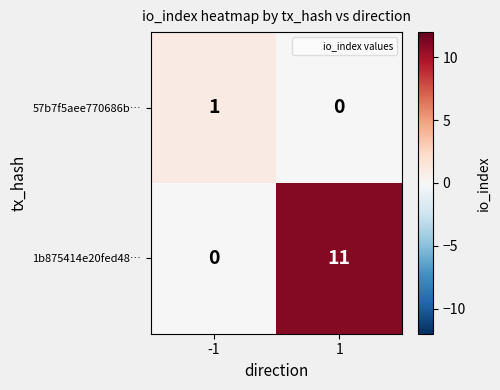

At how many categories does at least one series exceed 4?

1